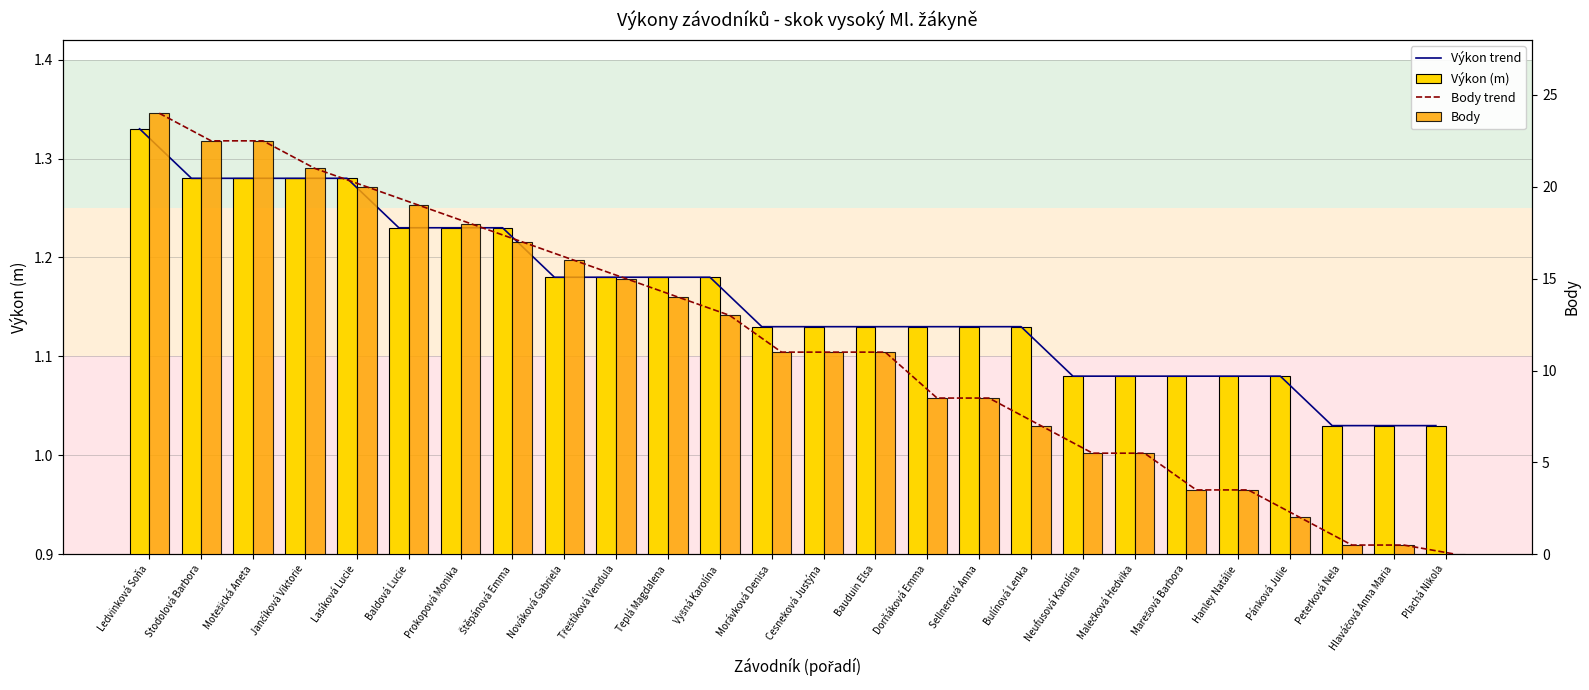

What is the sum of all Body values?

300.0